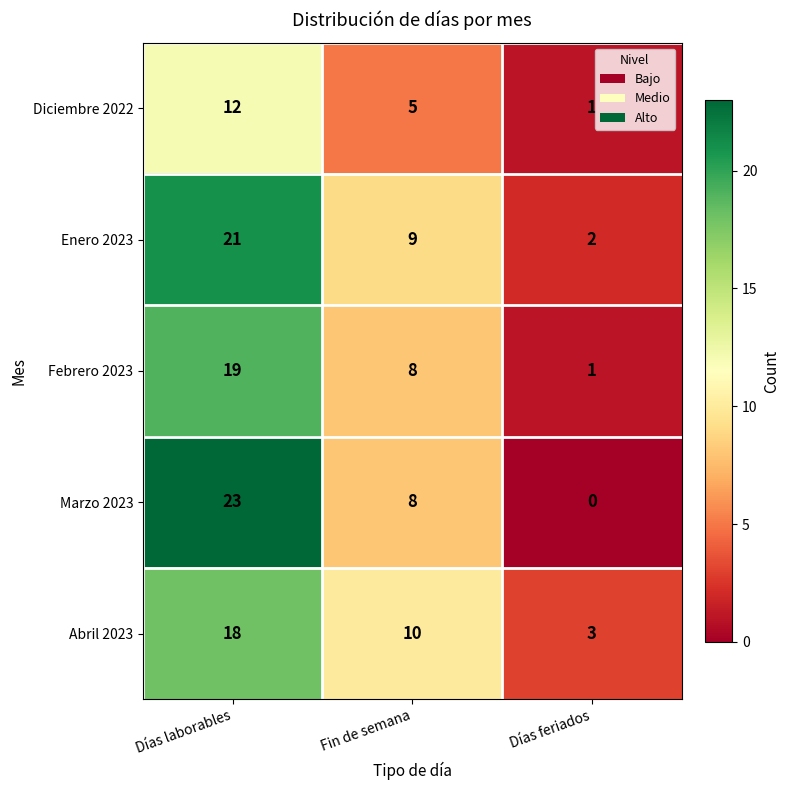

True or false: Abril 2023 has a value of 3 at Fin de semana.

False